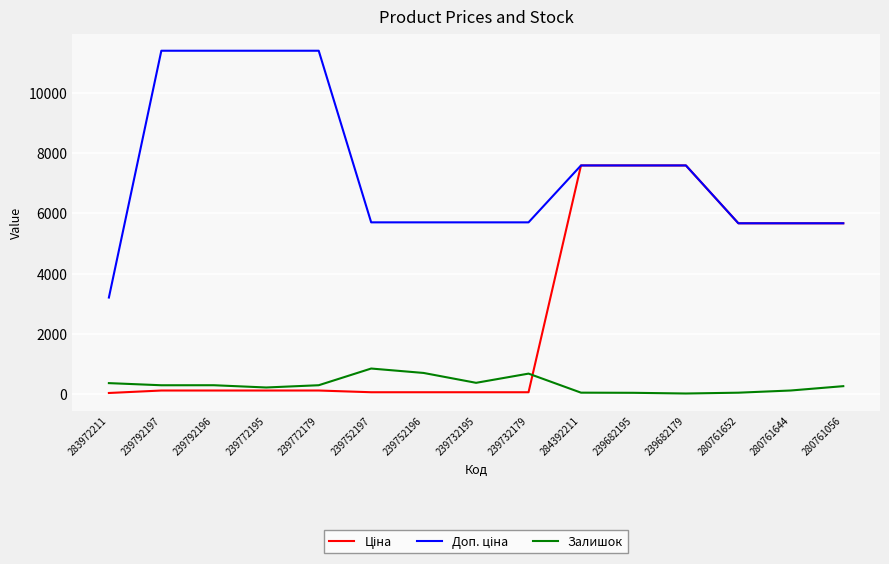

What is the difference between the Залишок values at 239792196 and 239792197?

1.0